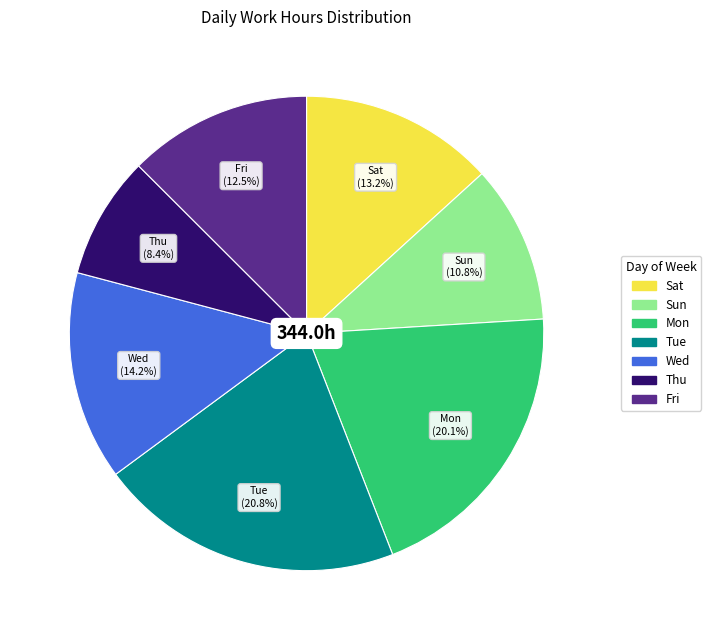

Which has a higher value, Sun or Mon?

Mon